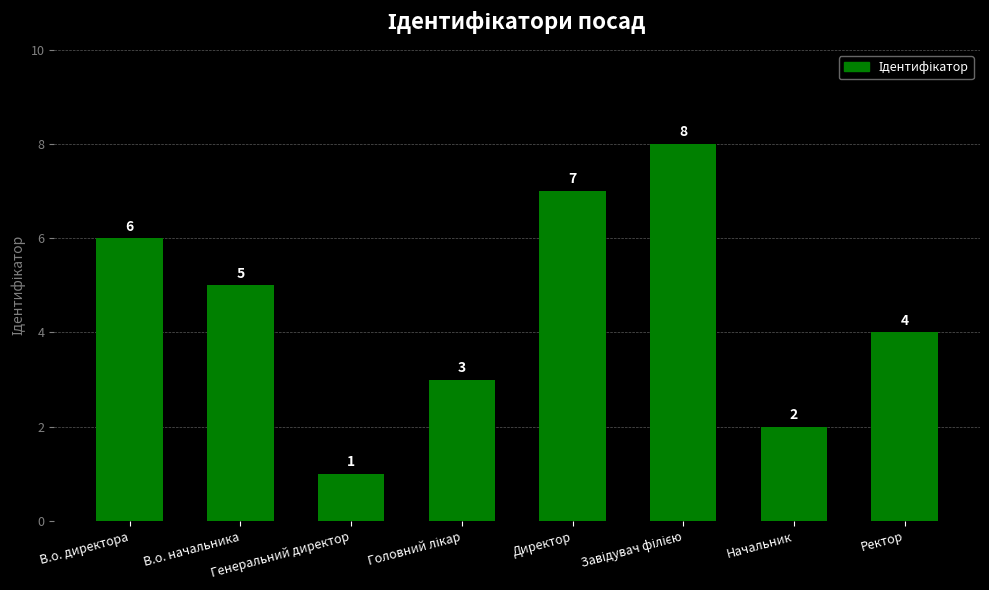

What is the maximum value shown in the chart?

8